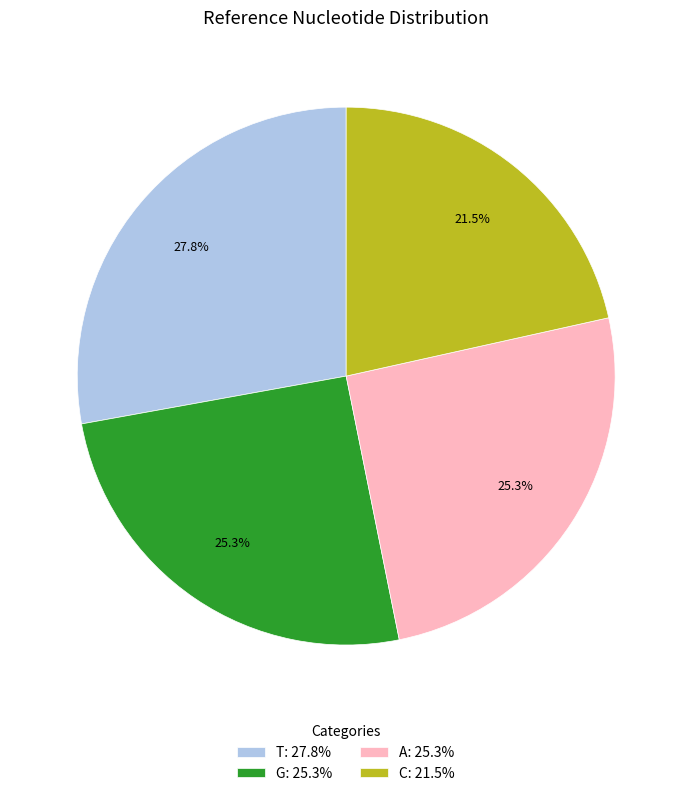

Is G the majority of the pie?

No